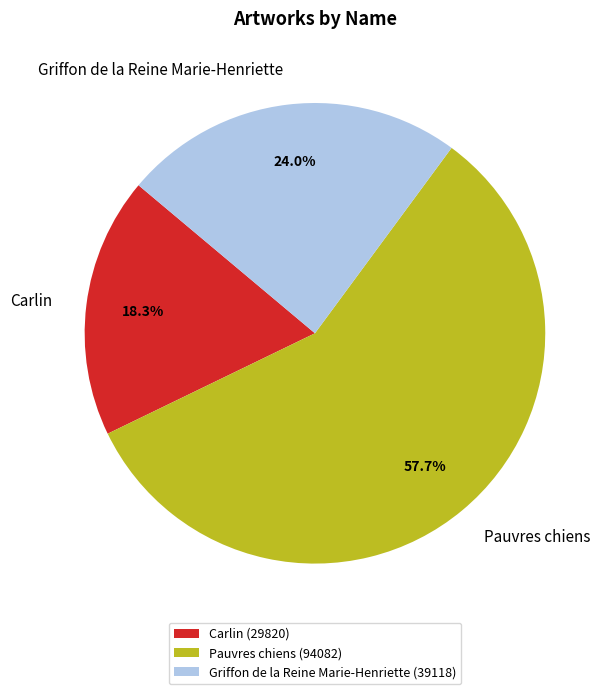

Combined, do Carlin and Pauvres chiens account for over 50%?

Yes